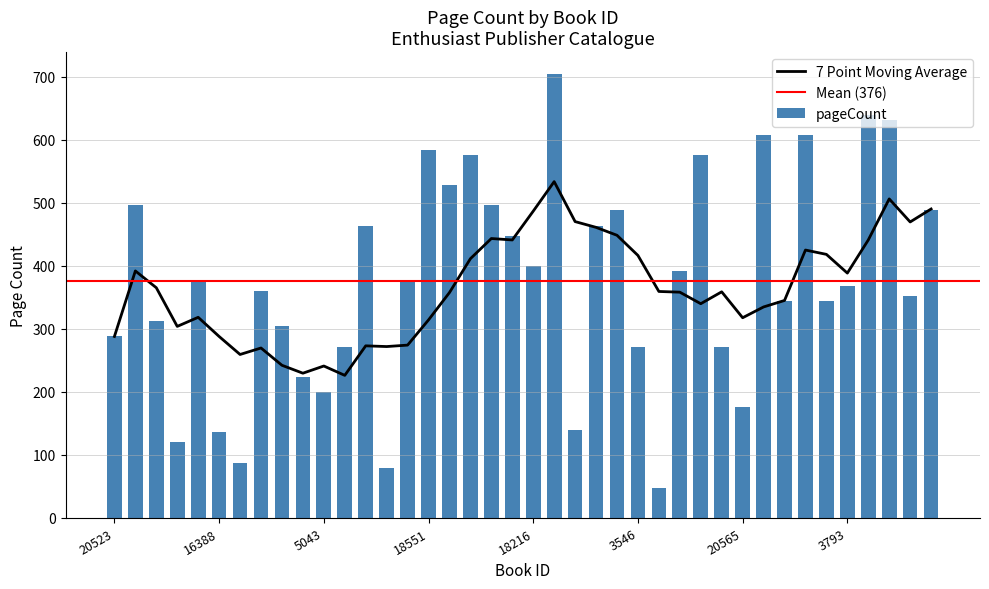

At which category does the chart reach its peak across all series?

16460